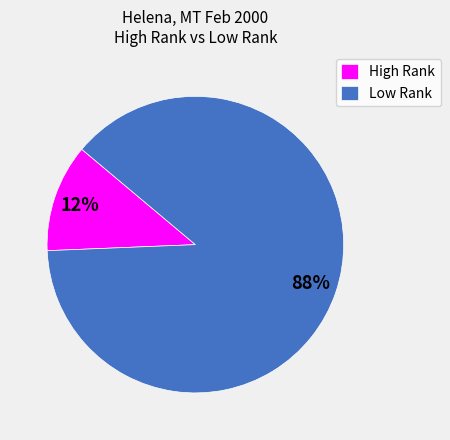

How many slices are in this pie chart?

2